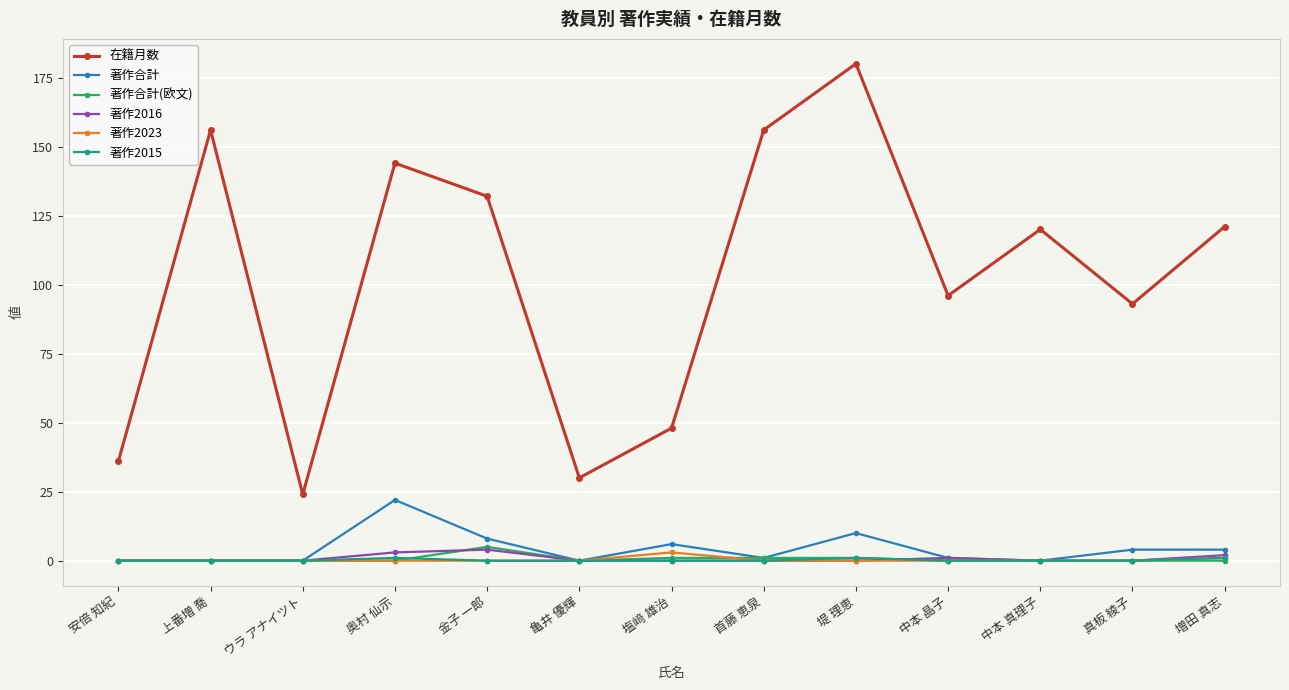

The value of 著作2015 at 塩﨑 雄治 is 0. True or false?

True